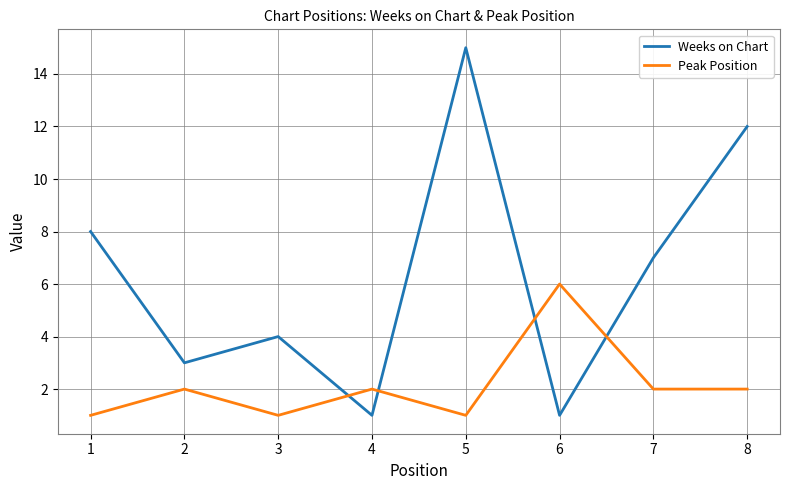

What is the average value of the Peak Position series?

2